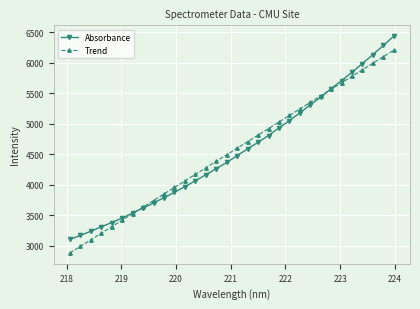

What is the minimum value shown in the chart?

2880.9